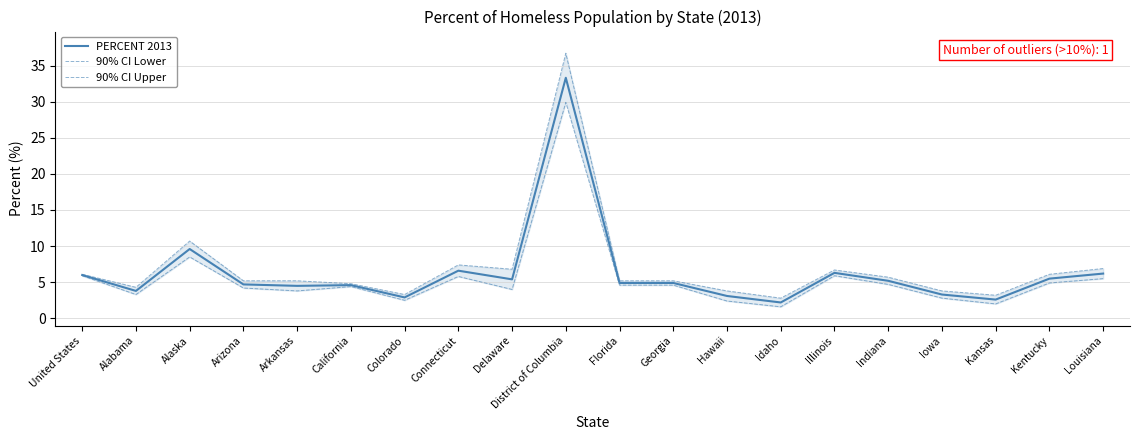

How many lines are shown in the chart?

3